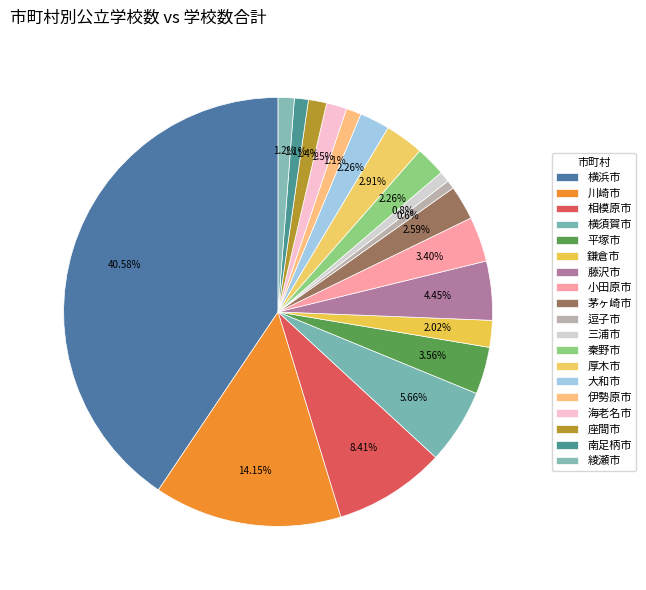

Rank the categories by value from lowest to highest.

逗子市, 三浦市, 南足柄市, 伊勢原市, 綾瀬市, 座間市, 海老名市, 鎌倉市, 秦野市, 大和市, 茅ヶ崎市, 厚木市, 小田原市, 平塚市, 藤沢市, 横須賀市, 相模原市, 川崎市, 横浜市